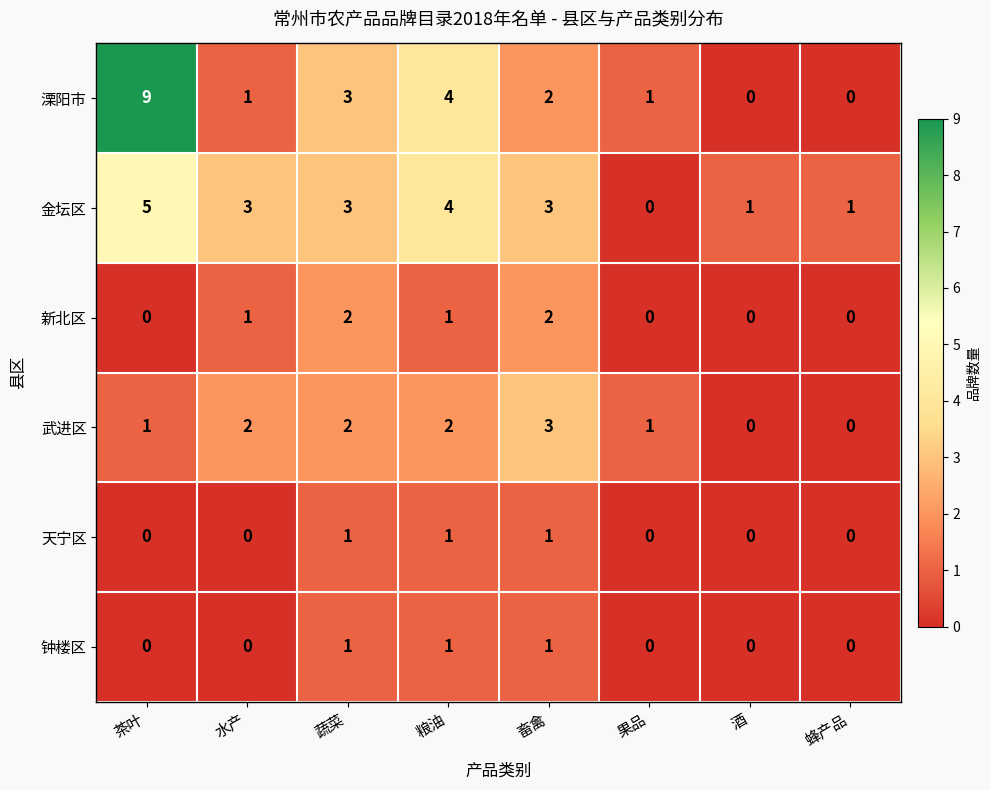

At which category is the sum across all series the highest?

茶叶